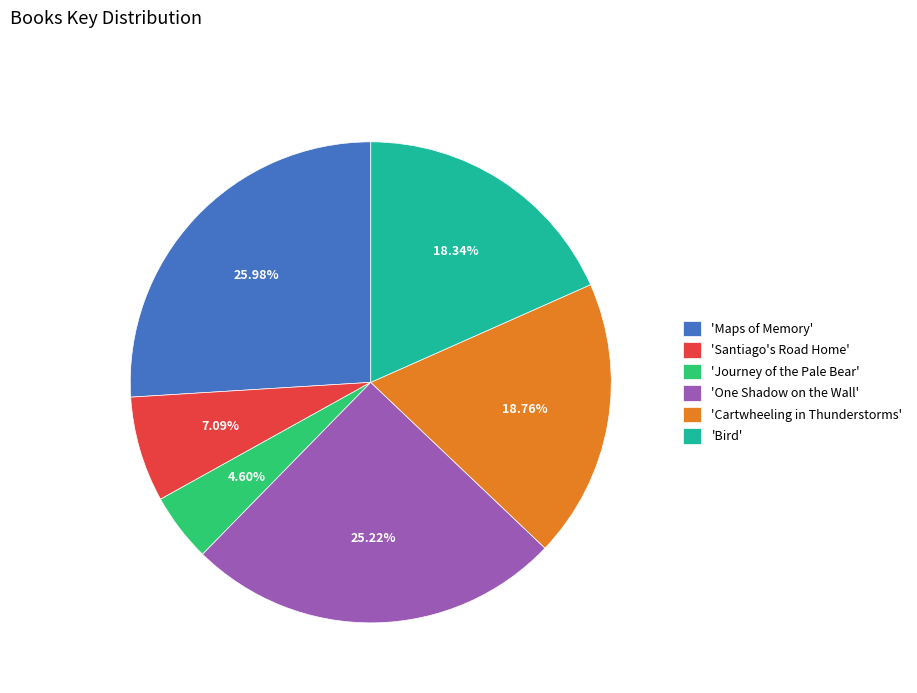

Combined, do 'Journey of the Pale Bear' and 'Santiago's Road Home' account for over 50%?

No